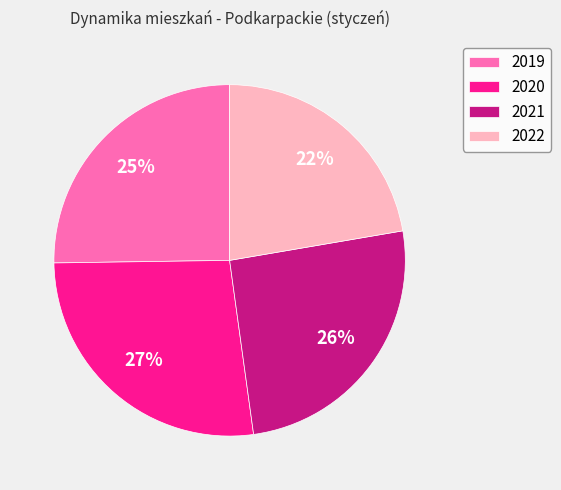

To the nearest percent, what portion does 2021 represent?

26%